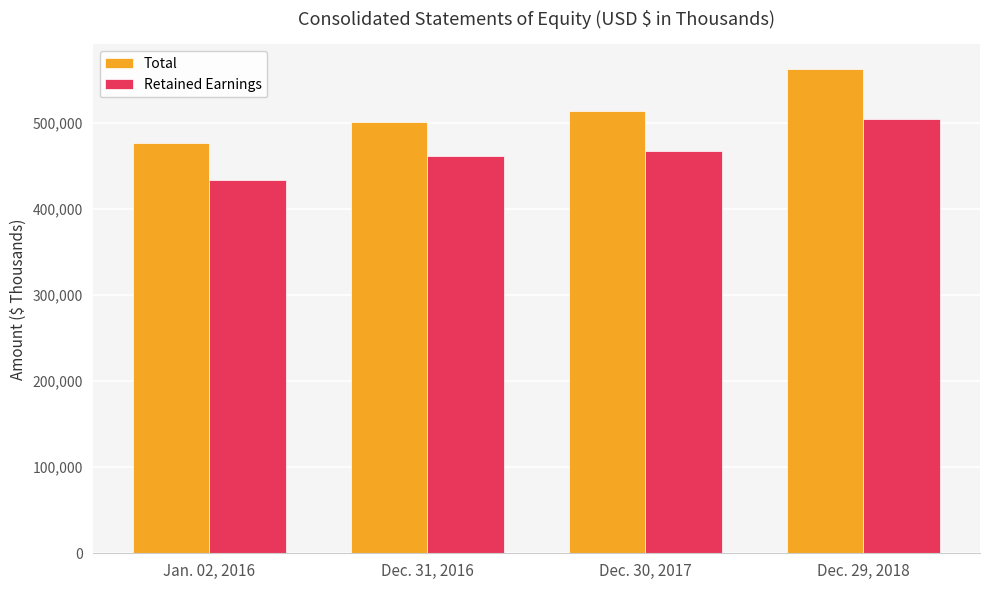

Is it true that Retained Earnings equals 433575 at Jan. 02, 2016?

True